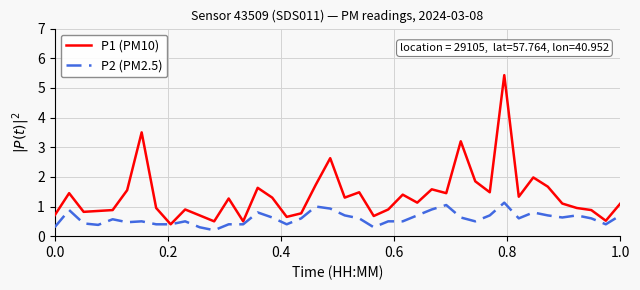

What is the greatest value displayed?

5.4